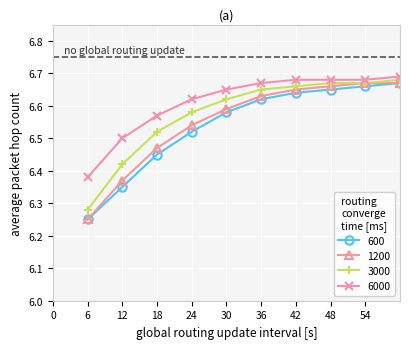

Which series has the largest total across all categories?

6000